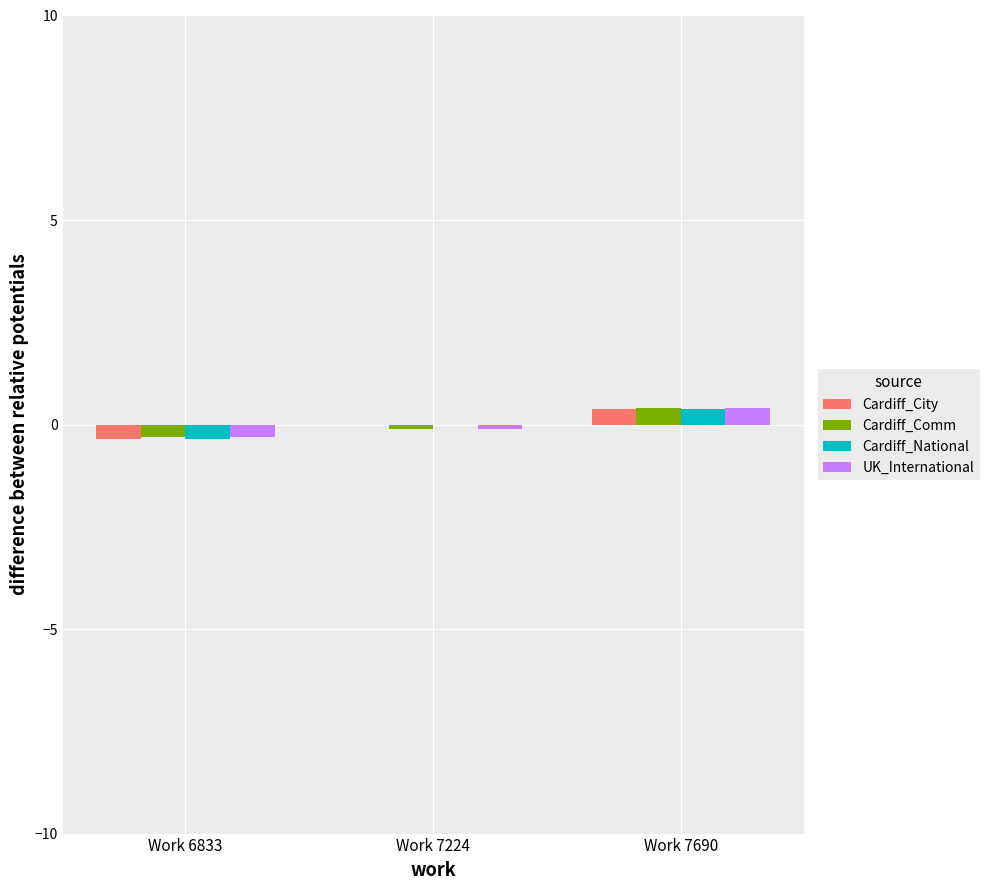

How many series are shown in this chart?

4